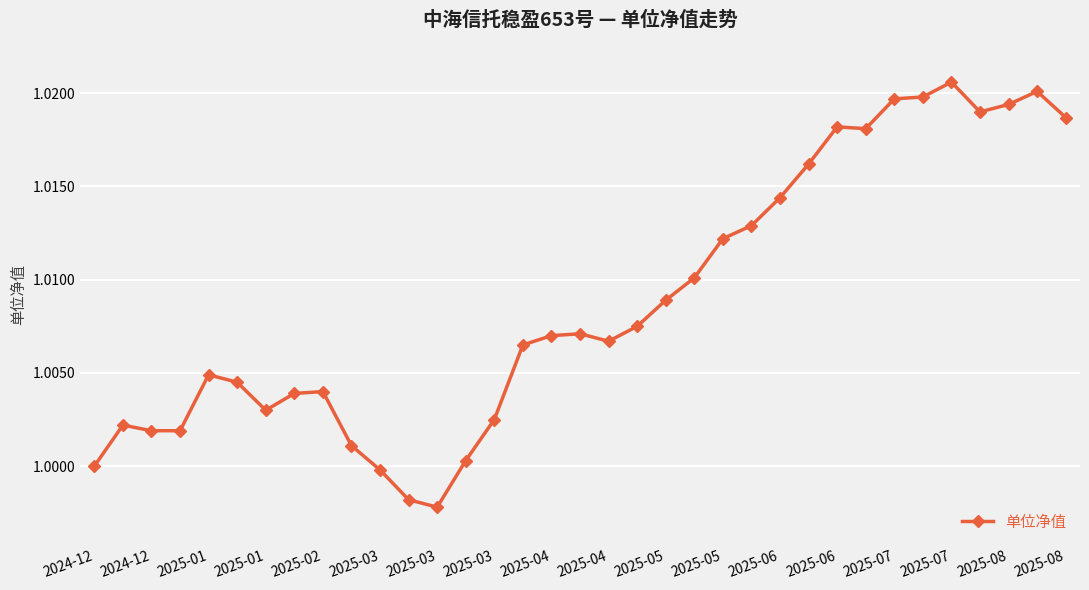

What is the sum of all values?

35.3